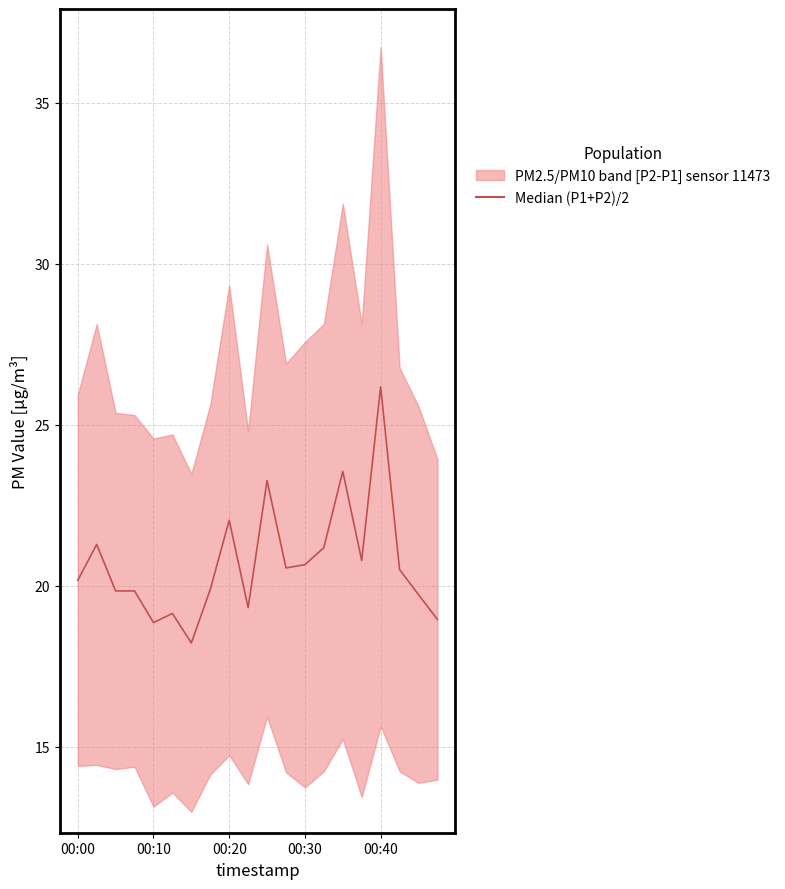

What is the ratio of the value at 00:10 to the value at 19?

1.1